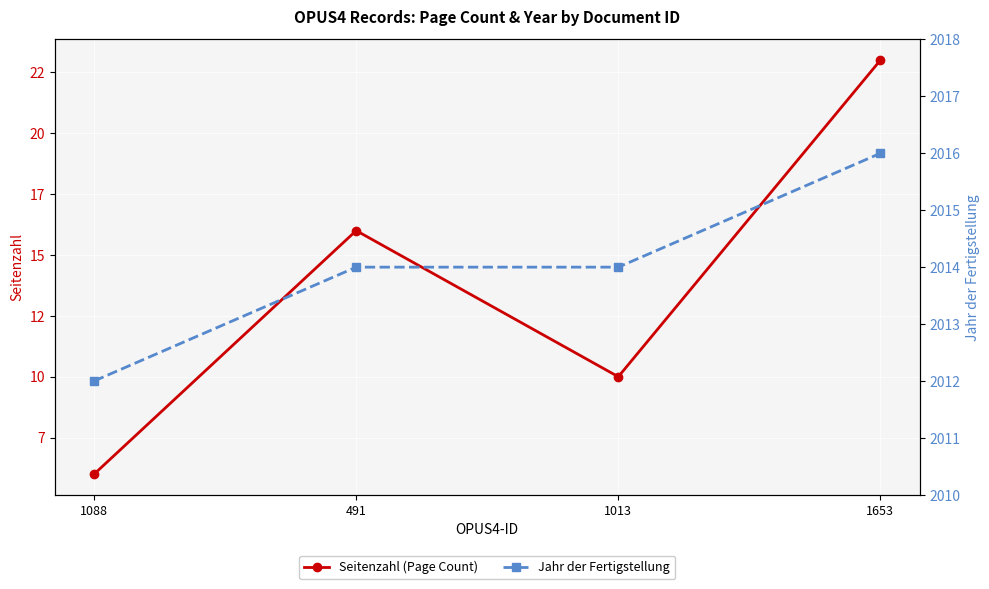

Reading left to right, list all the values displayed in this chart.

Seitenzahl (Page Count): 1088=6	491=16	1013=10	1653=23
Jahr der Fertigstellung: 1088=2012	491=2014	1013=2014	1653=2016